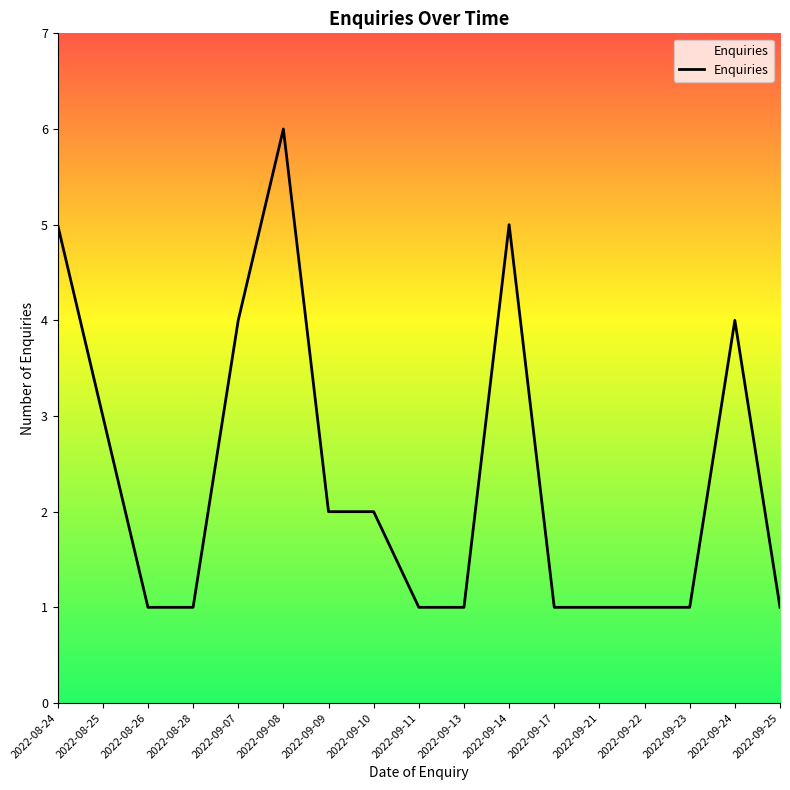

Reading right to left, extract all data points from this chart.

1	4	1	1	1	1	5	1	1	2	2	6	4	1	1	3	5